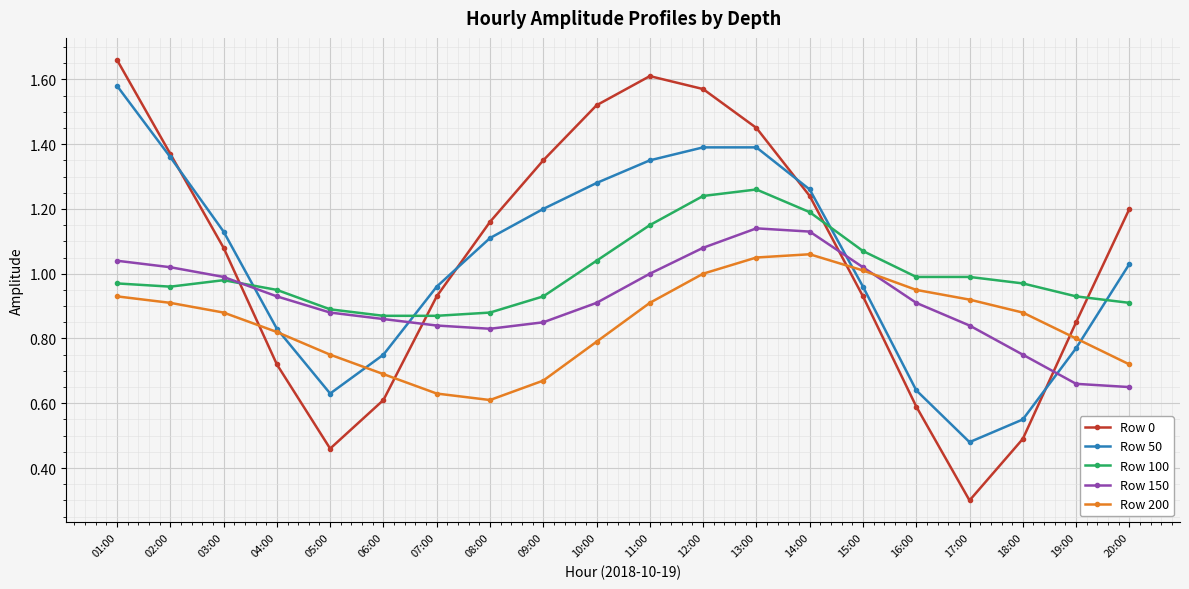

What is the sum of all Row 100 values?

20.0